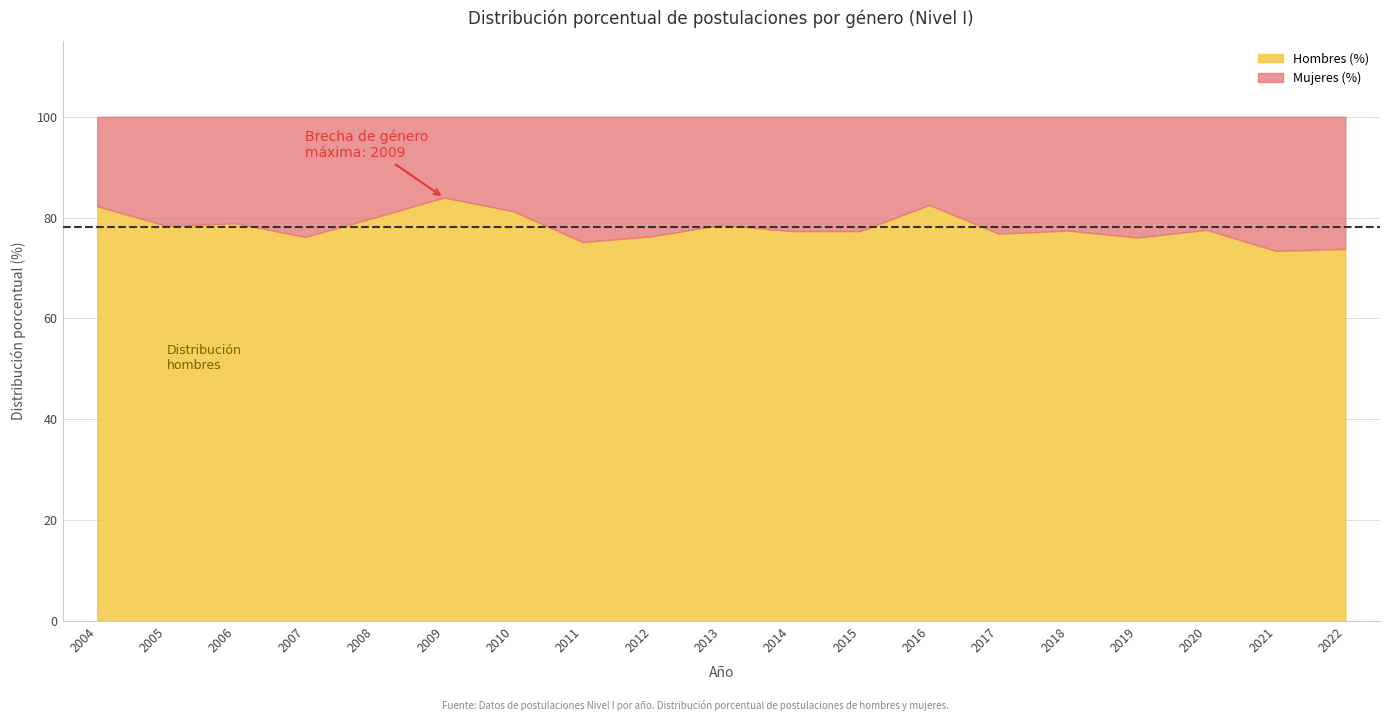

True or false: Mujeres (%) and Hombres (%) intersect in this chart.

False